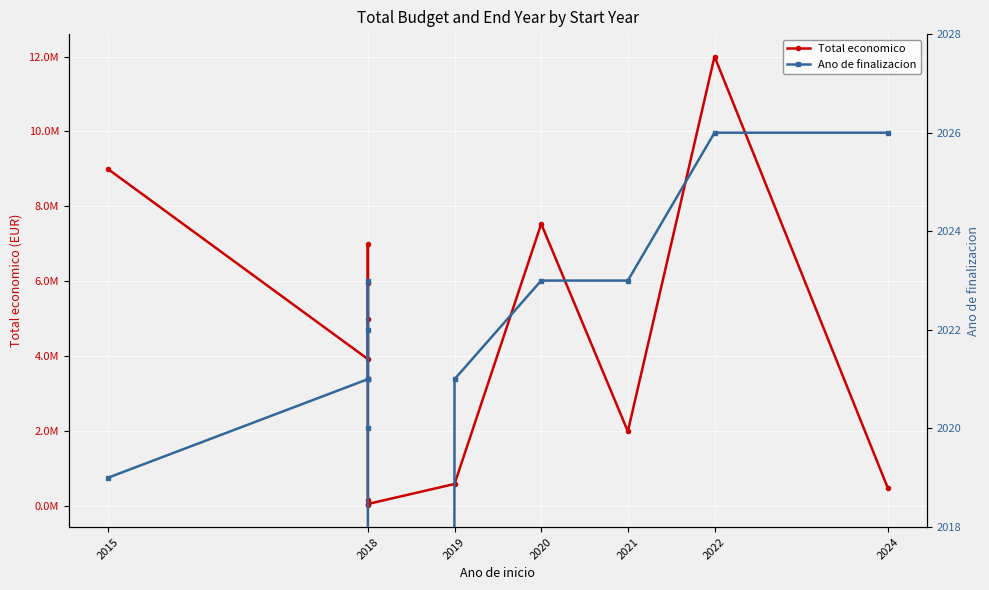

Where is Ano de finalizacion nearest to the value 1013?

2015